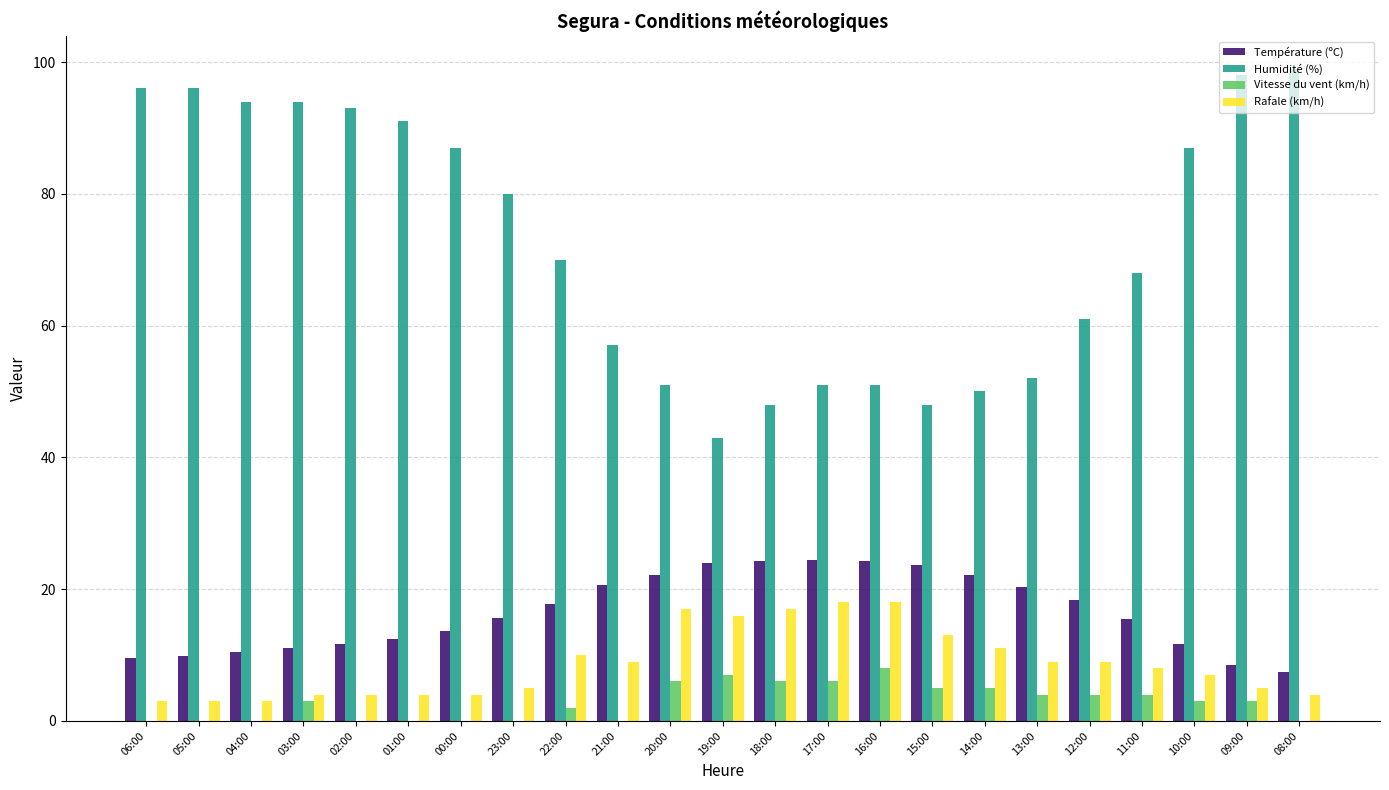

Which series has the widest spread of values?

Humidité (%)